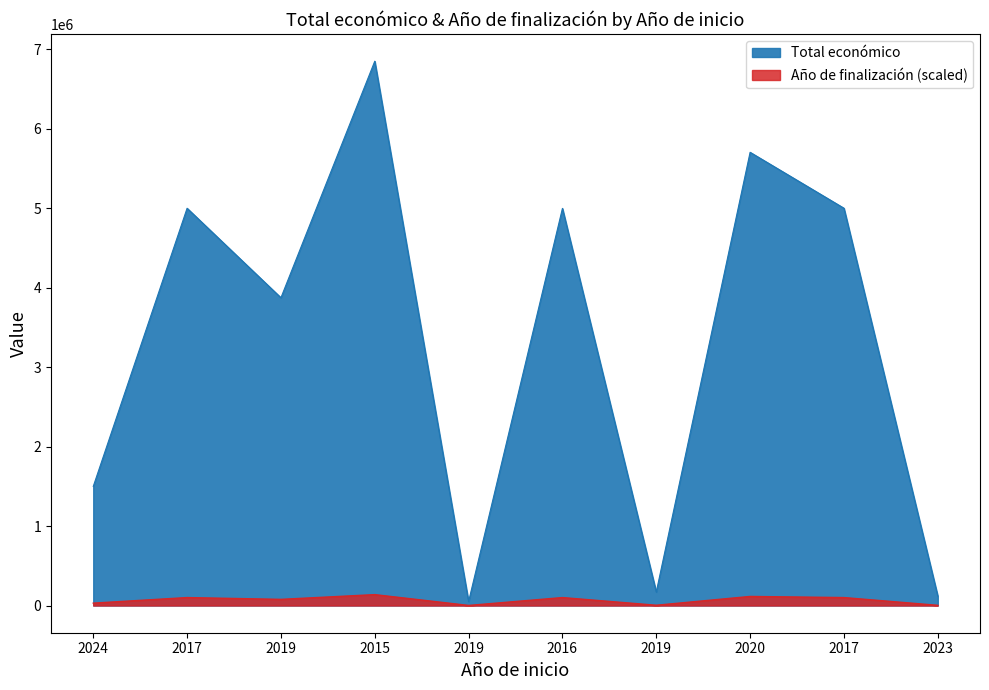

What is the label of the 1st point from the right?

2023